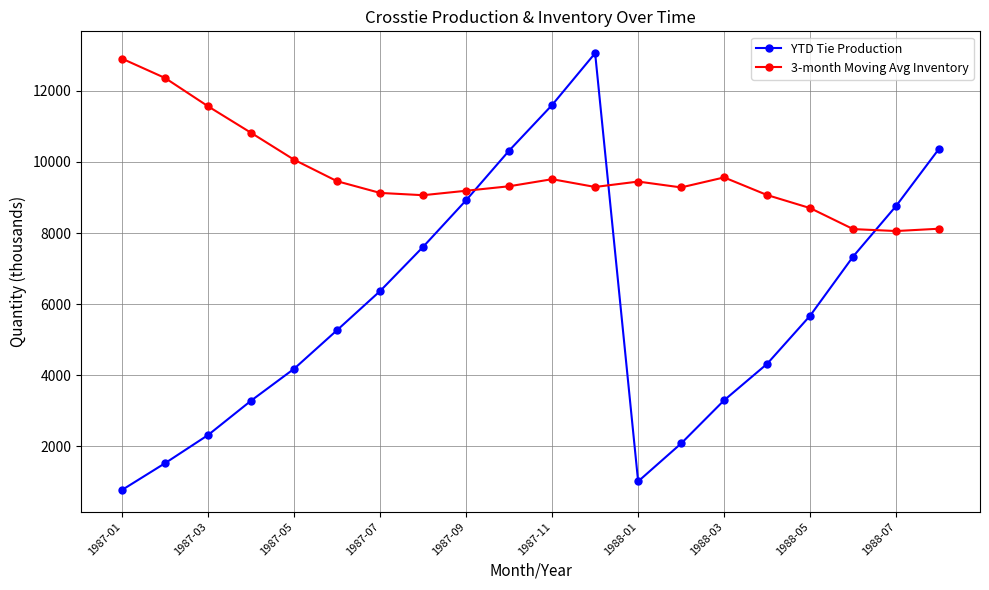

True or false: YTD Tie Production has more than 0 points higher than both neighbors.

True